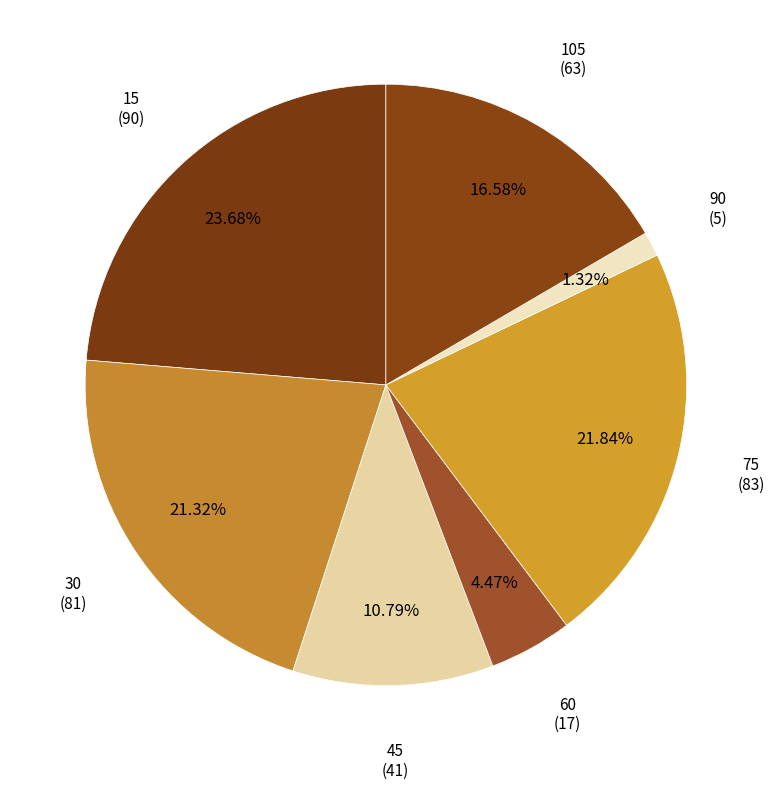

How many slices are in this pie chart?

7